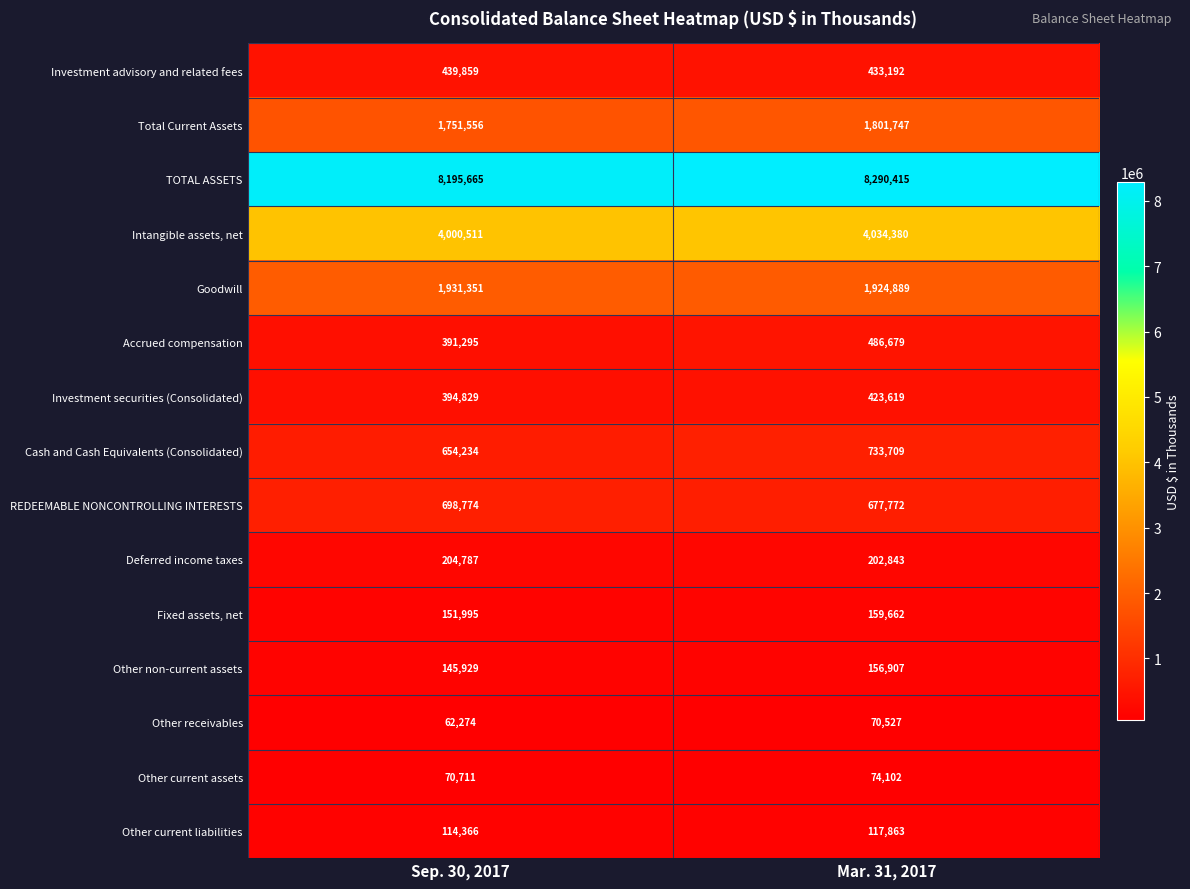

The value of Investment advisory and related fees at Mar. 31, 2017 is 176008. True or false?

False